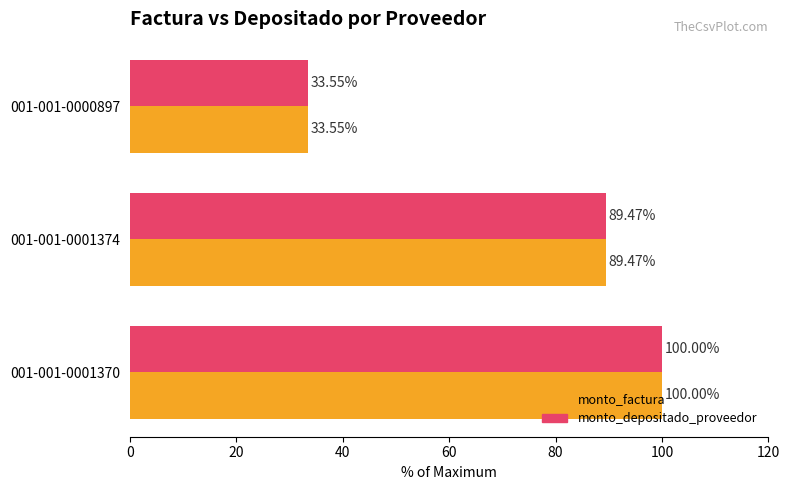

Rank the categories by monto_factura value from highest to lowest.

001-001-0001370, 001-001-0001374, 001-001-0000897